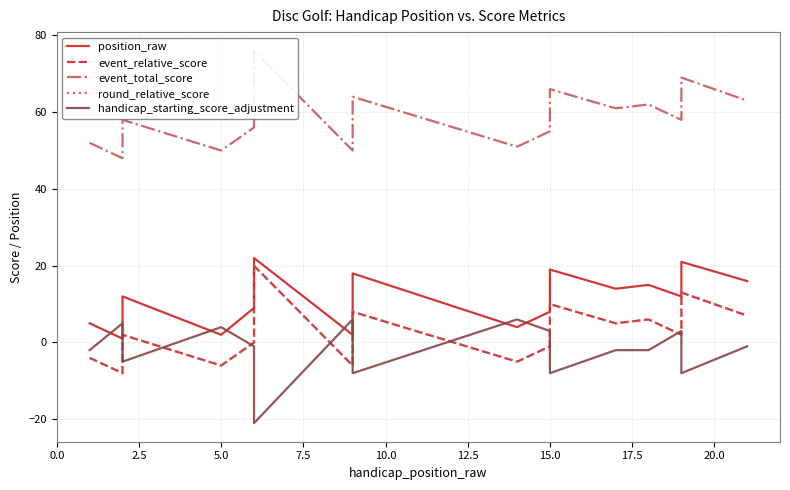

True or false: round_relative_score has a value of -17 at 12.5.

False